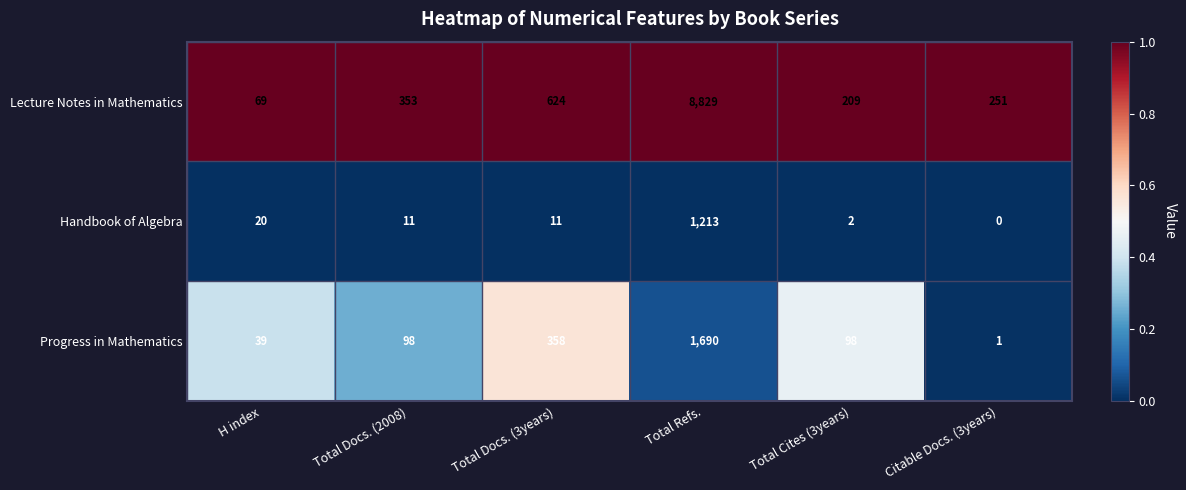

What is the spread (max minus min) of values at Total Cites (3years)?

207